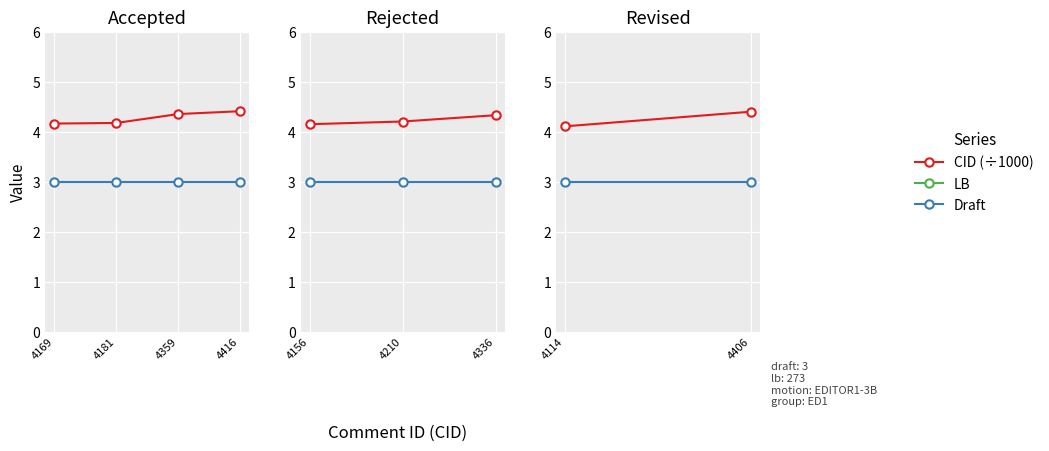

What is the difference between the second highest and minimum values in the CID (÷1000) series?

0.2